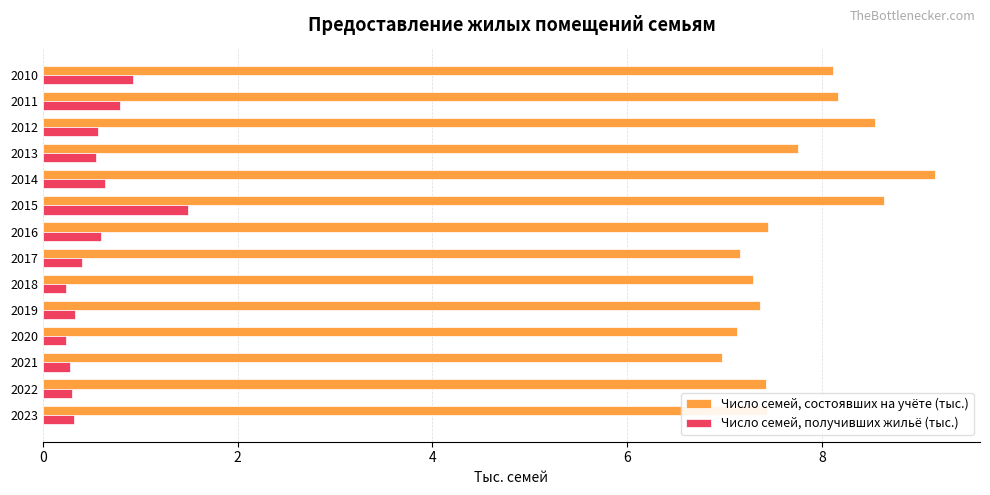

List the series in order of their peak value, highest first.

Число семей, состоявших на учёте (тыс.), Число семей, получивших жильё (тыс.)